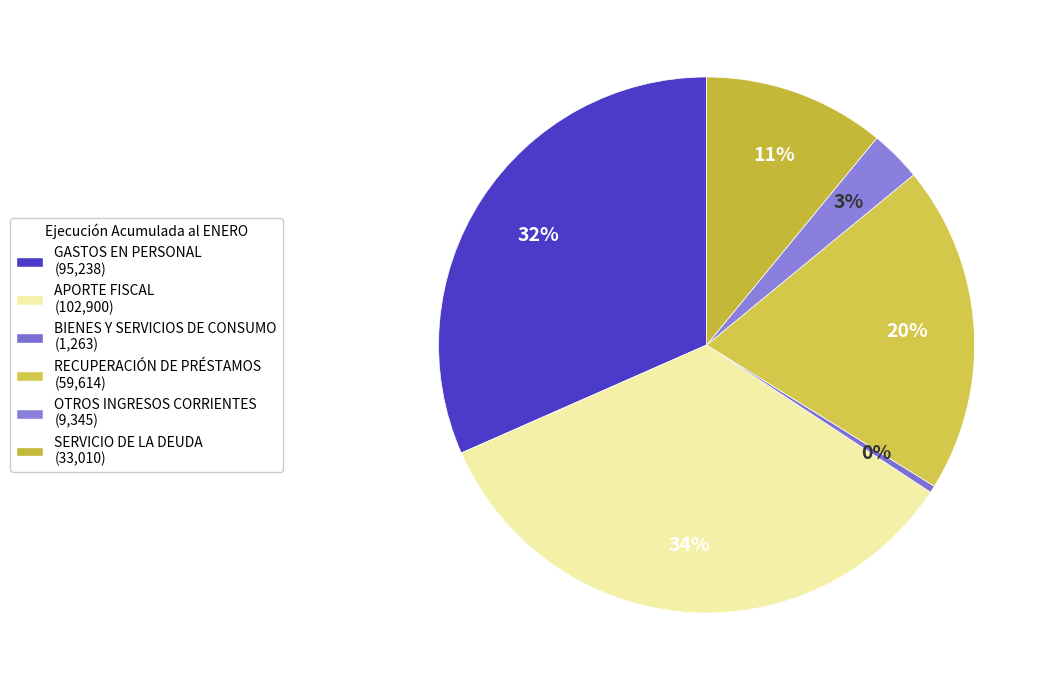

How many segments does this pie chart have?

6